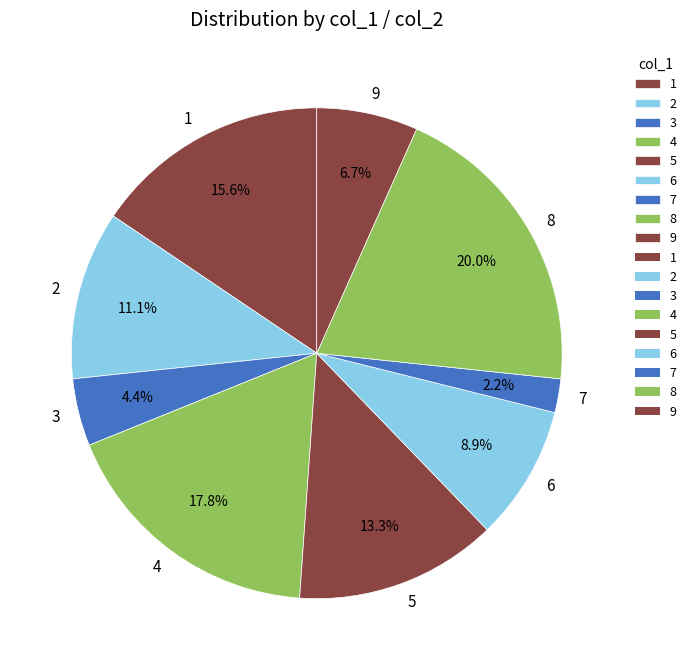

To the nearest percent, what is the combined percentage of 5 and 2?

24%